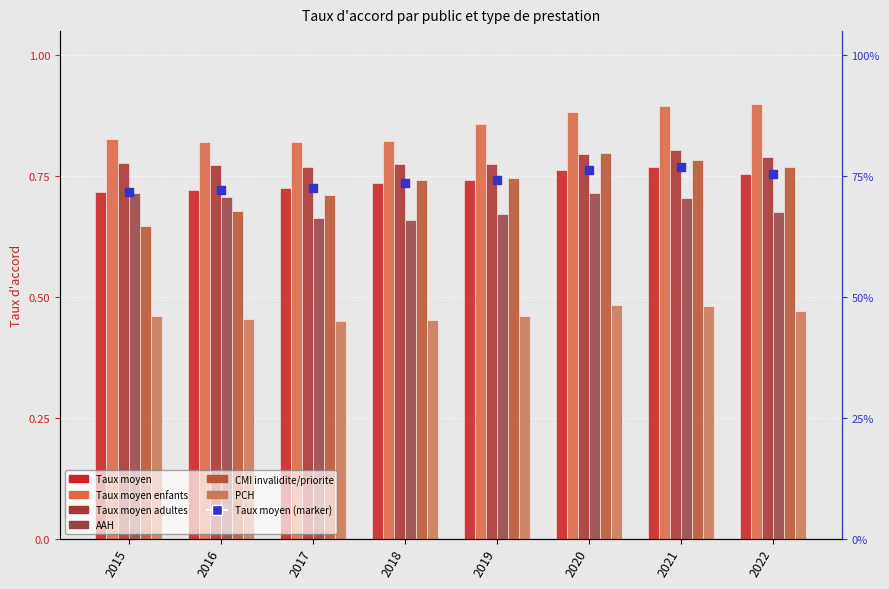

Is the value of Taux moyen at 2018 greater than the value of Taux moyen enfants at 2015?

No